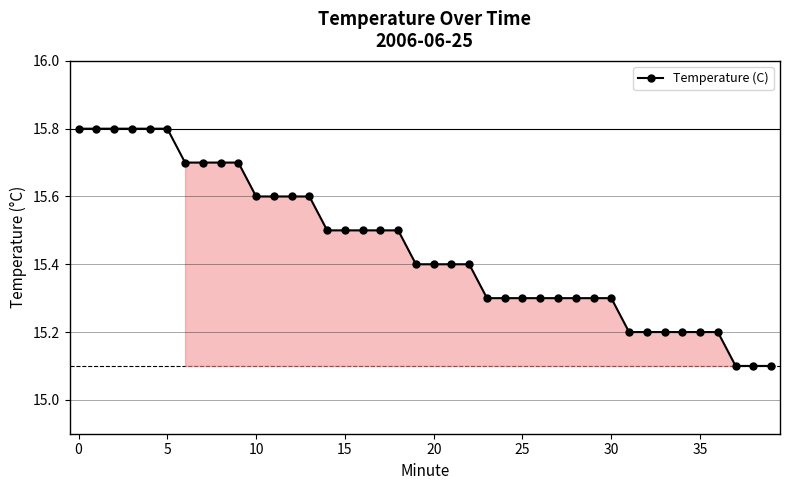

What is the maximum value shown in the chart?

15.8